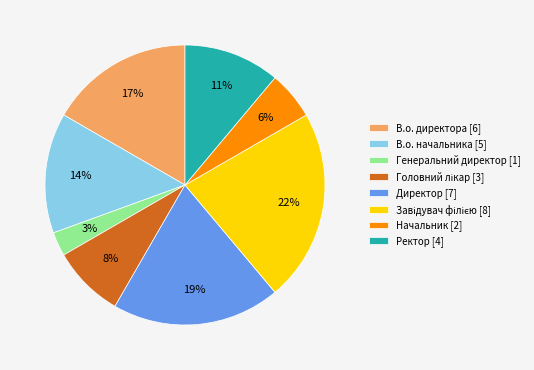

Is Начальник the majority of the pie?

No